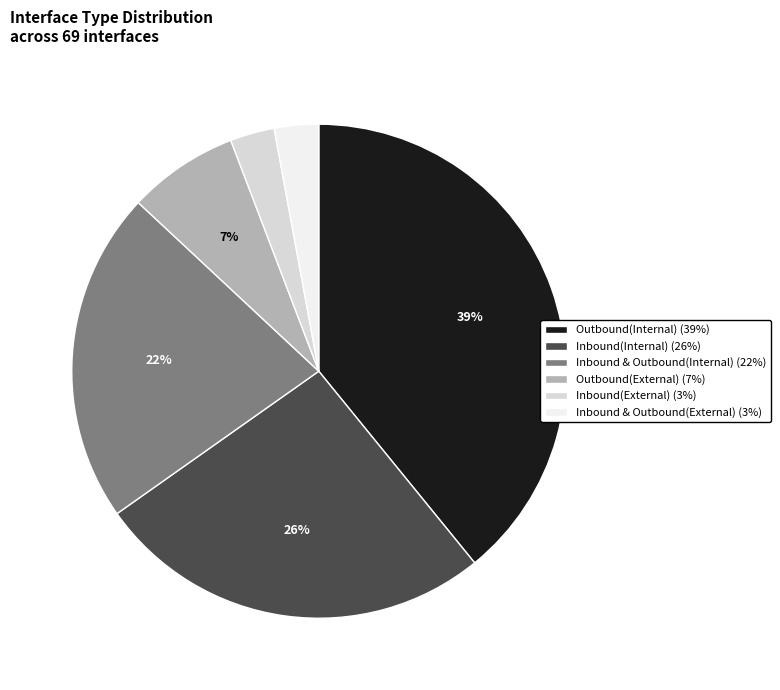

Which category has the biggest portion of the pie?

Outbound(Internal)